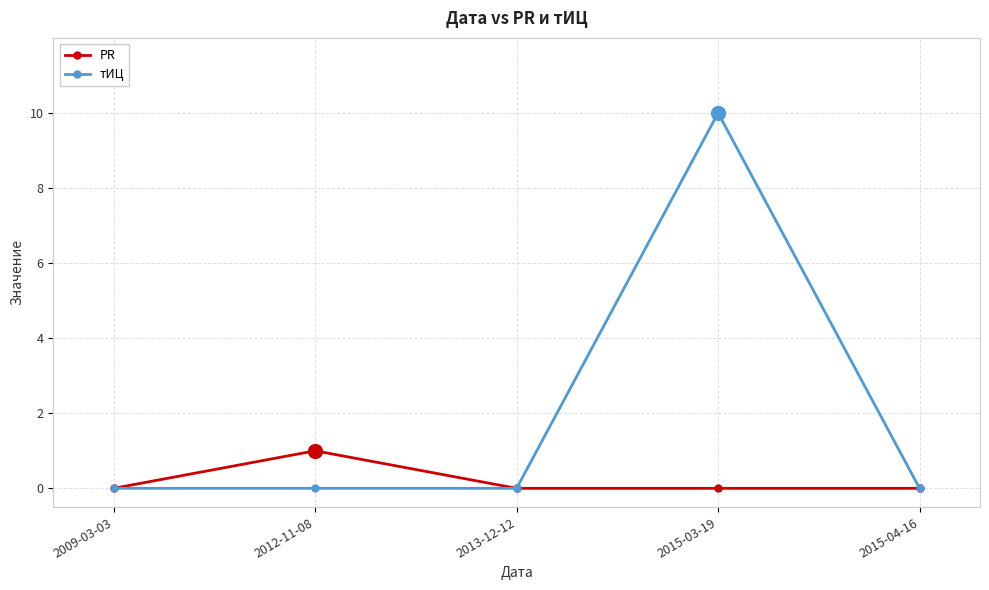

Rank the series by their maximum value, from lowest to highest.

PR, тИЦ